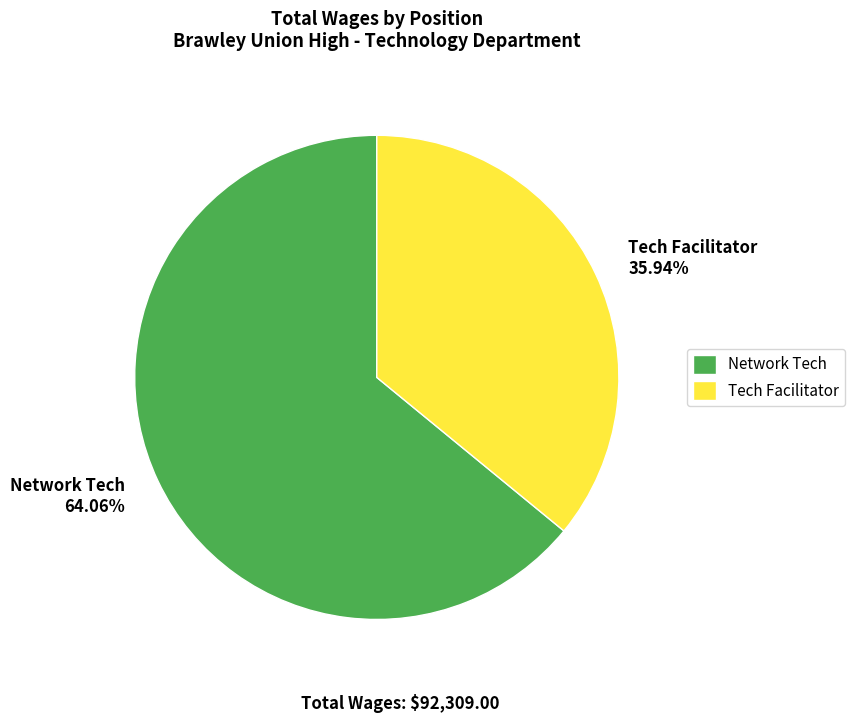

What percentage do Network Tech and Tech Facilitator together represent?

100.0%